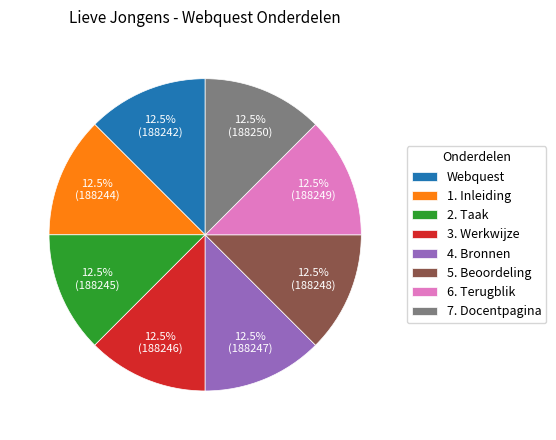

Does 5. Beoordeling account for over 50% of the chart?

No